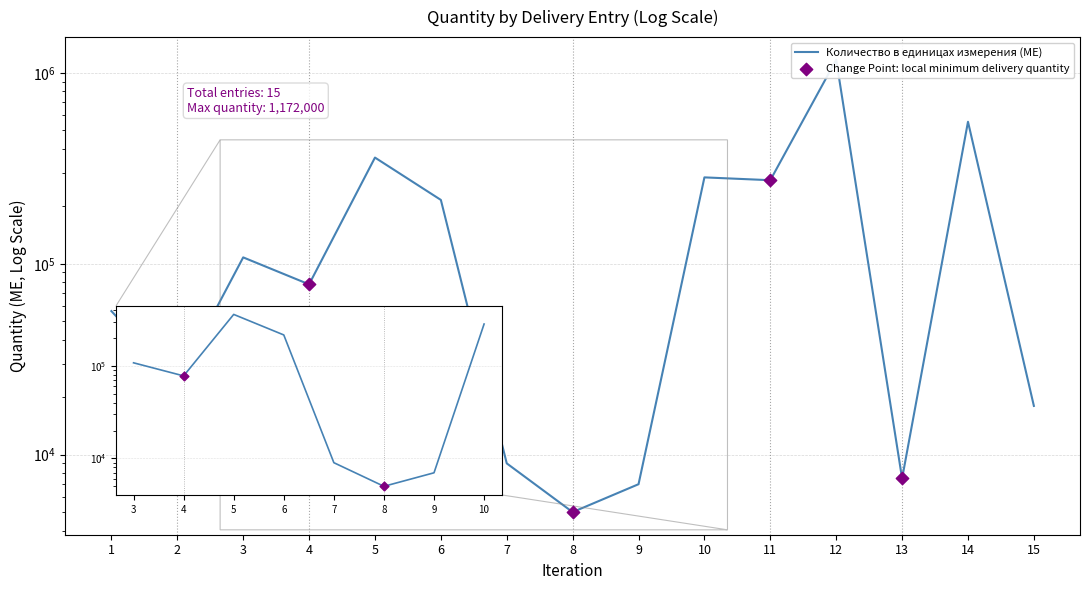

Approximately how many times larger is the value at 9 compared to 13?

0.9